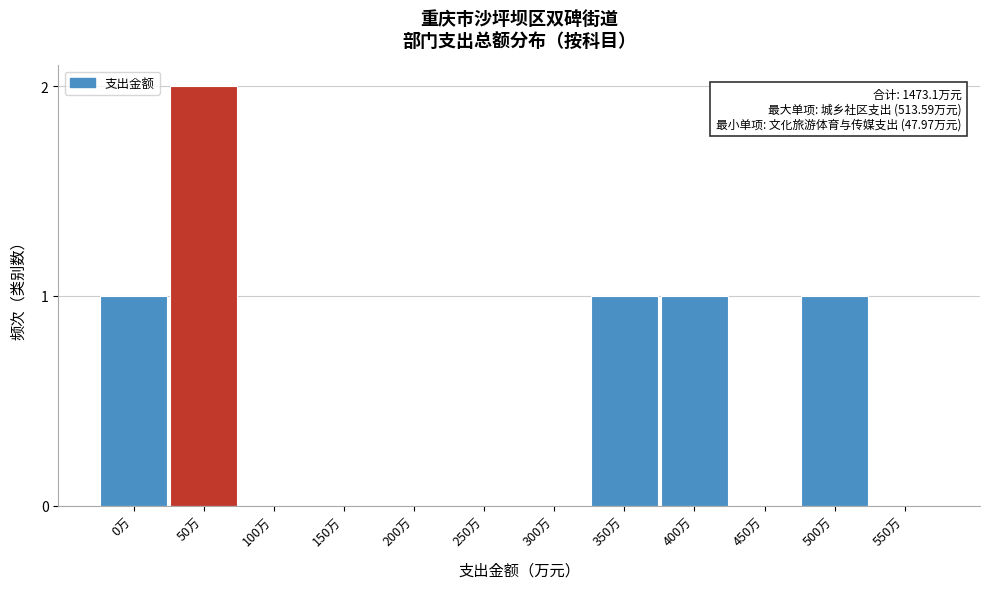

Reading left to right, what are all the values shown in this chart?

0万=1	50万=2	100万=0	150万=0	200万=0	250万=0	300万=0	350万=1	400万=1	450万=0	500万=1	550万=0